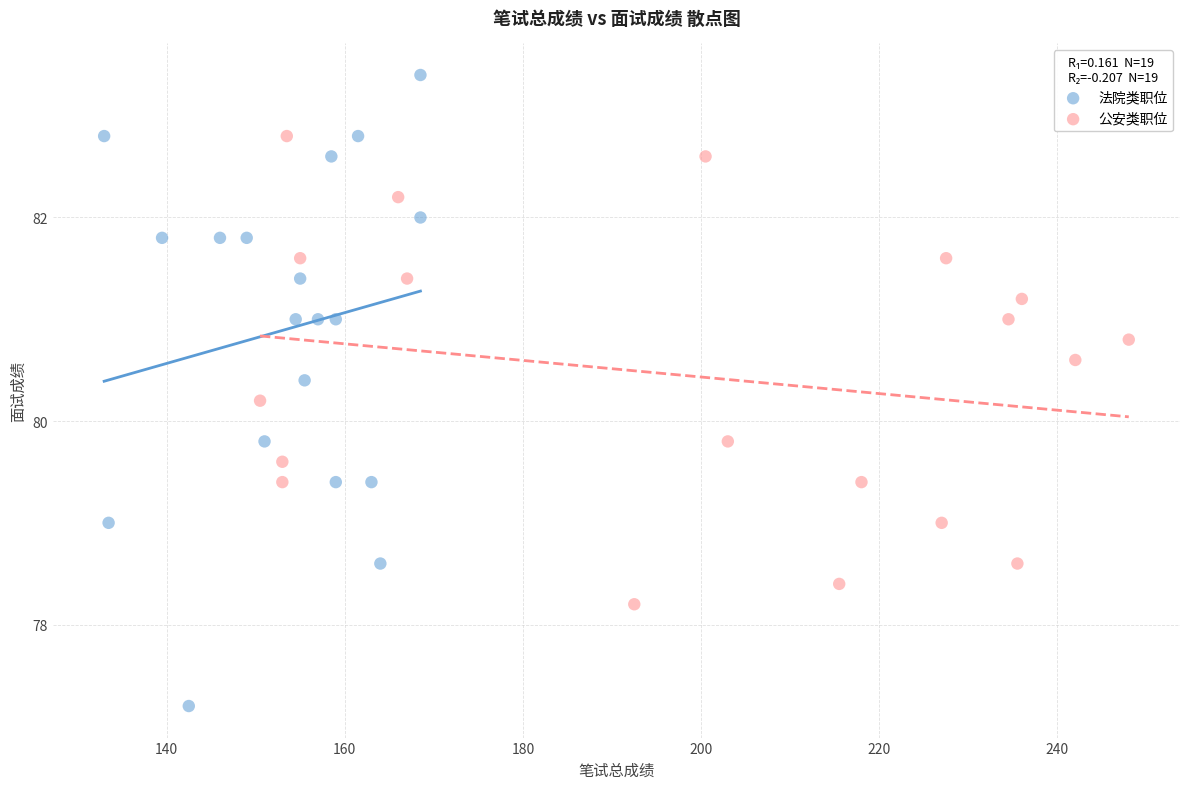

Which series contains the highest Y value?

法院类职位